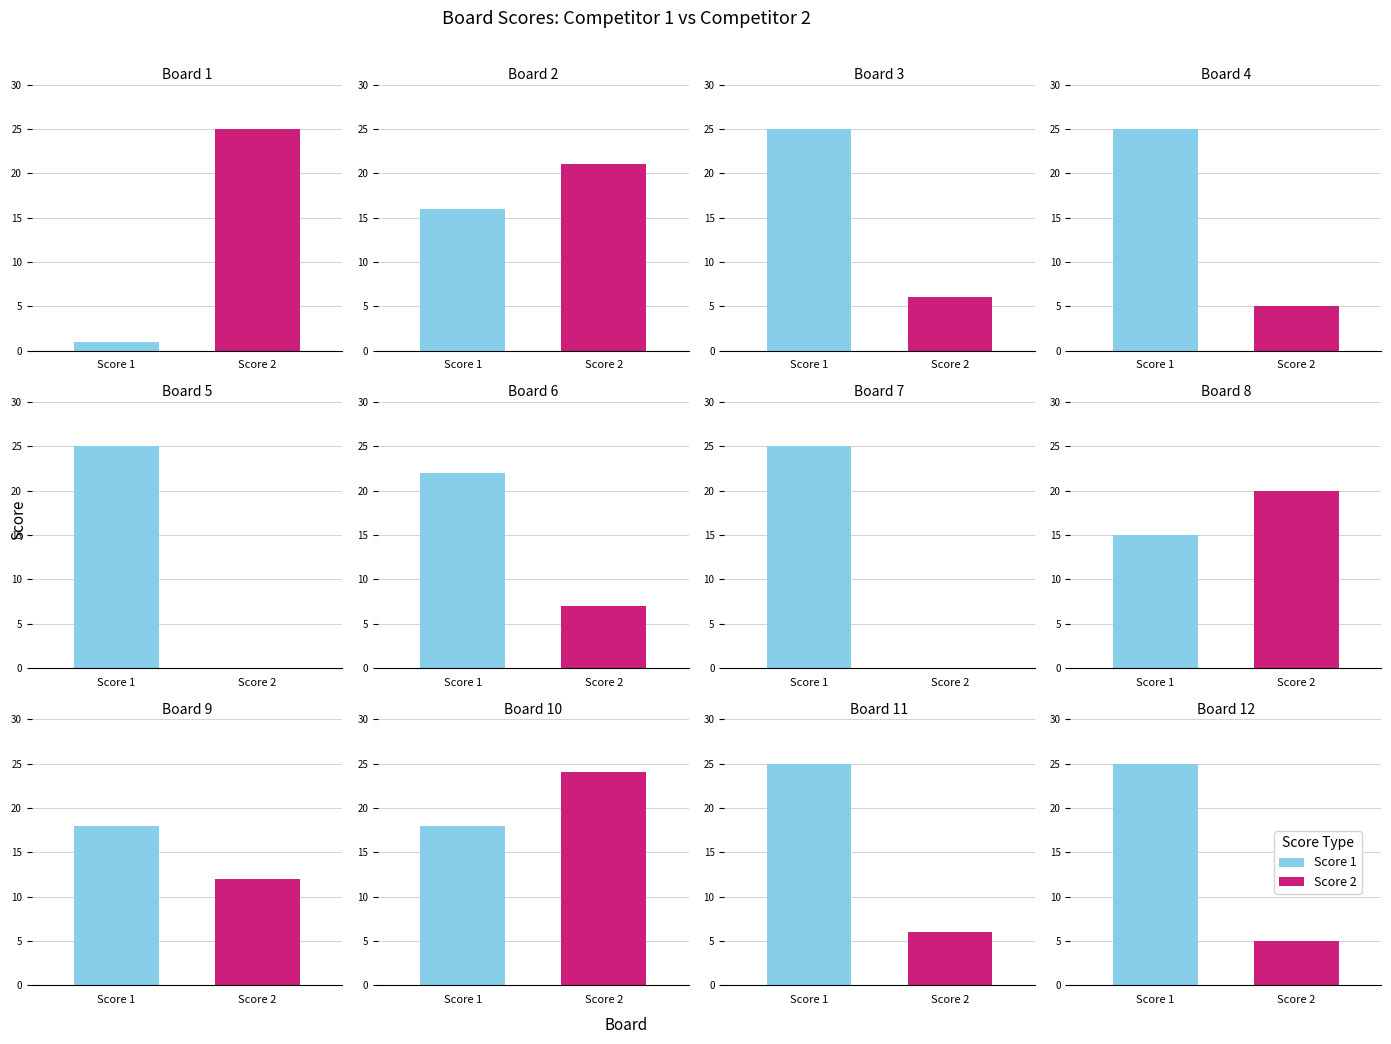

What is the value of the Score 2 bar at the 11th from the left?

6